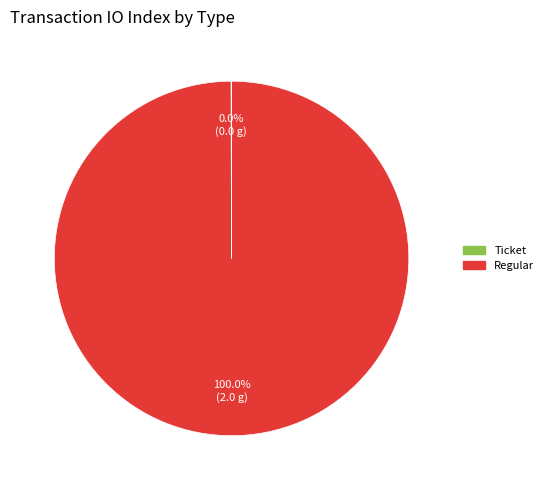

Which slice is the largest?

Regular